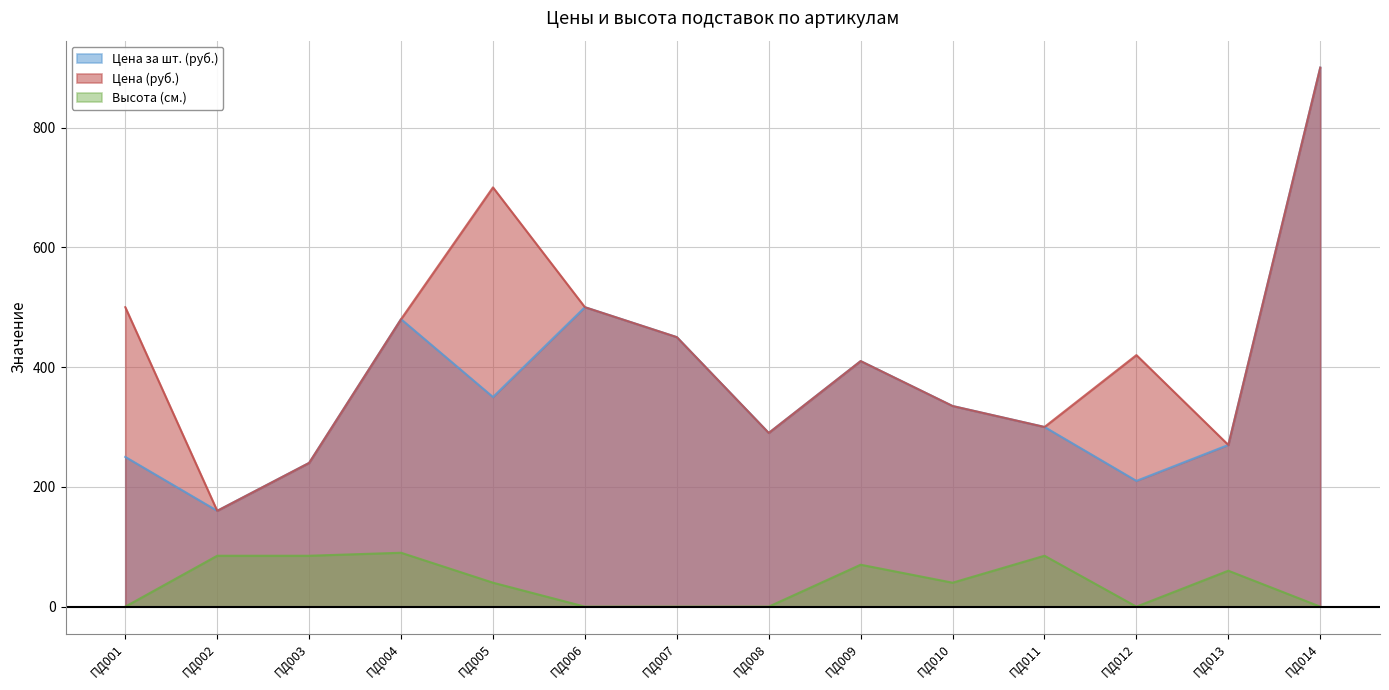

True or false: Высота (см.) and Цена (руб.) intersect in this chart.

False